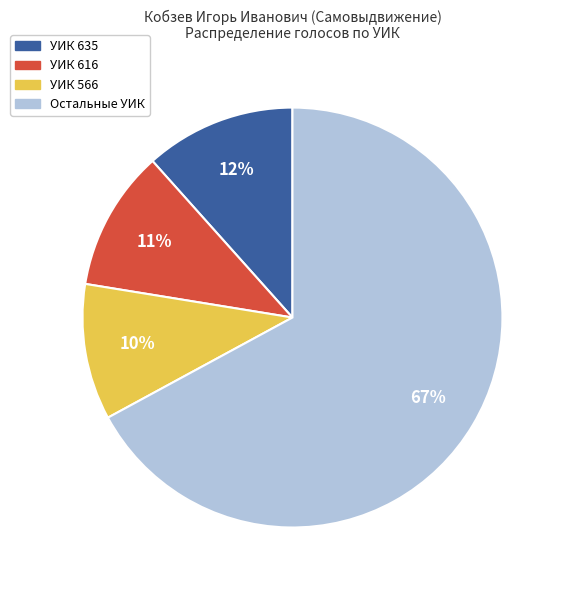

To the nearest percent, what is the difference between the largest and smallest slice percentages?

57%